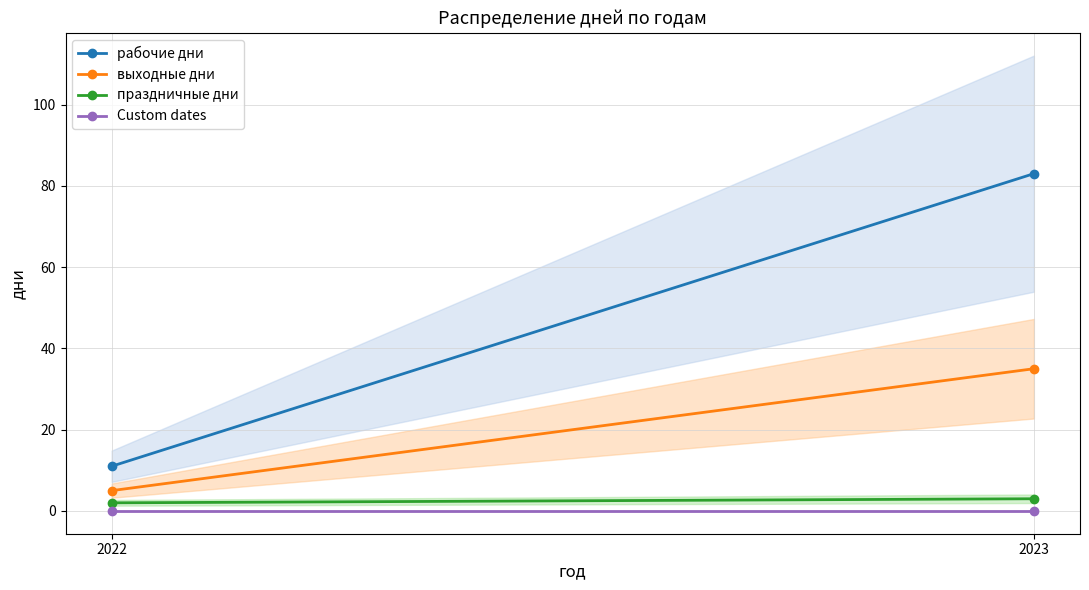

Reading right to left, what are all the values shown in this chart?

рабочие дни: 2023=83	2022=11
выходные дни: 2023=35	2022=5
праздничные дни: 2023=3	2022=2
Custom dates: 2023=0	2022=0